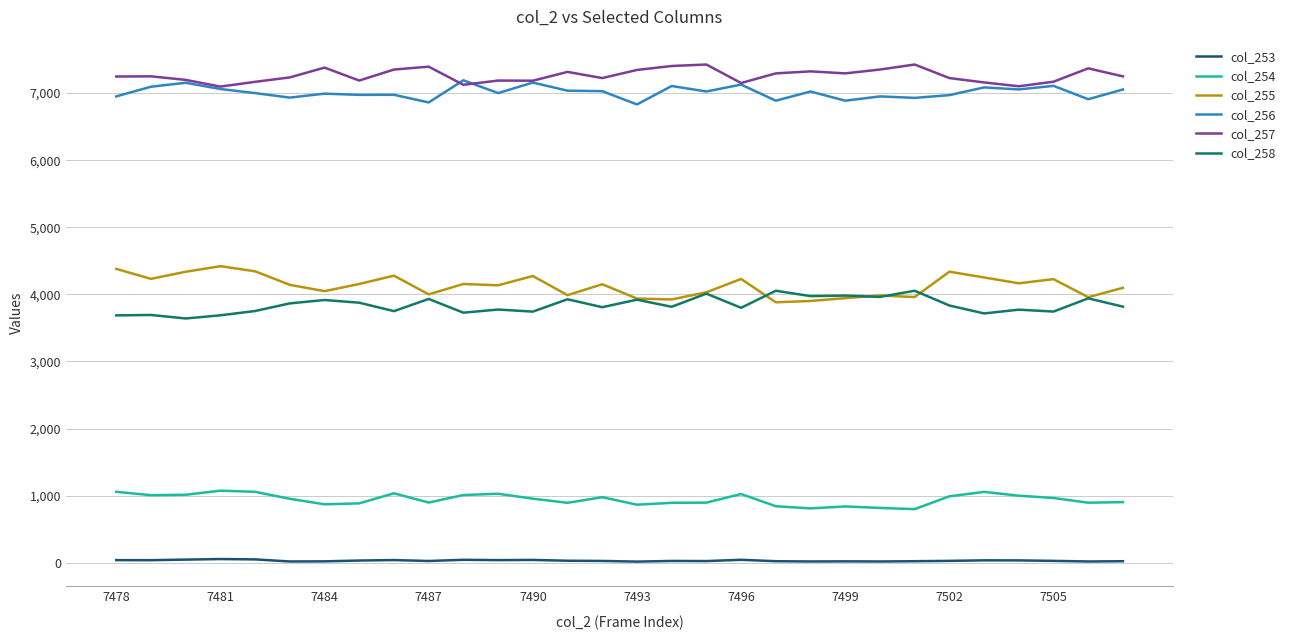

What are all the series names shown in the legend?

col_253, col_254, col_255, col_256, col_257, col_258